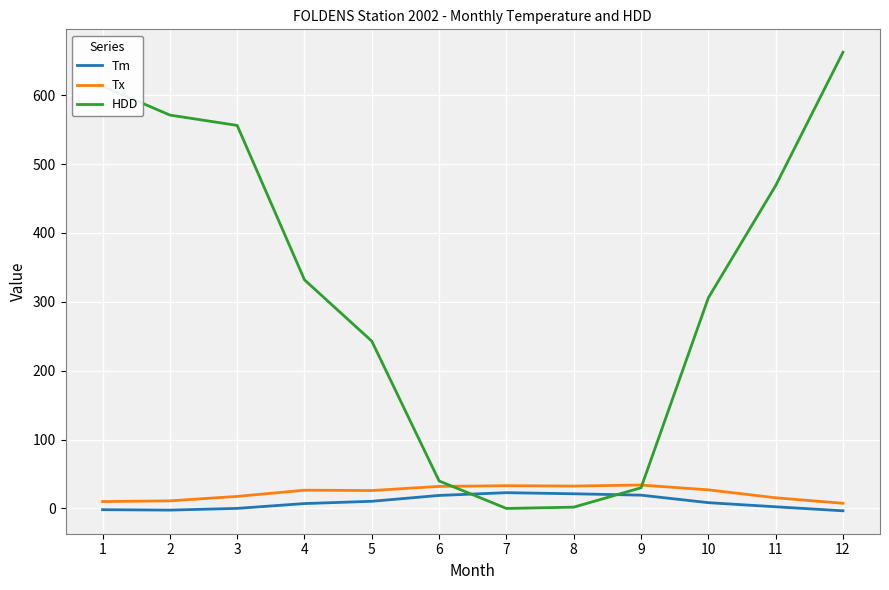

What is the greatest value displayed?

662.3